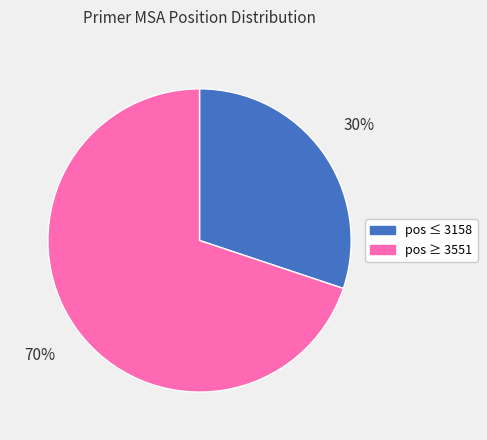

To the nearest percent, what is the difference between the largest and smallest slice percentages?

40%